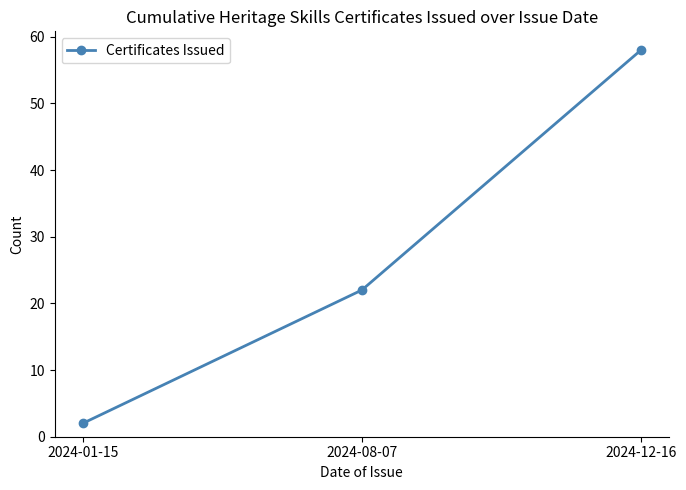

What is the maximum value shown in the chart?

58